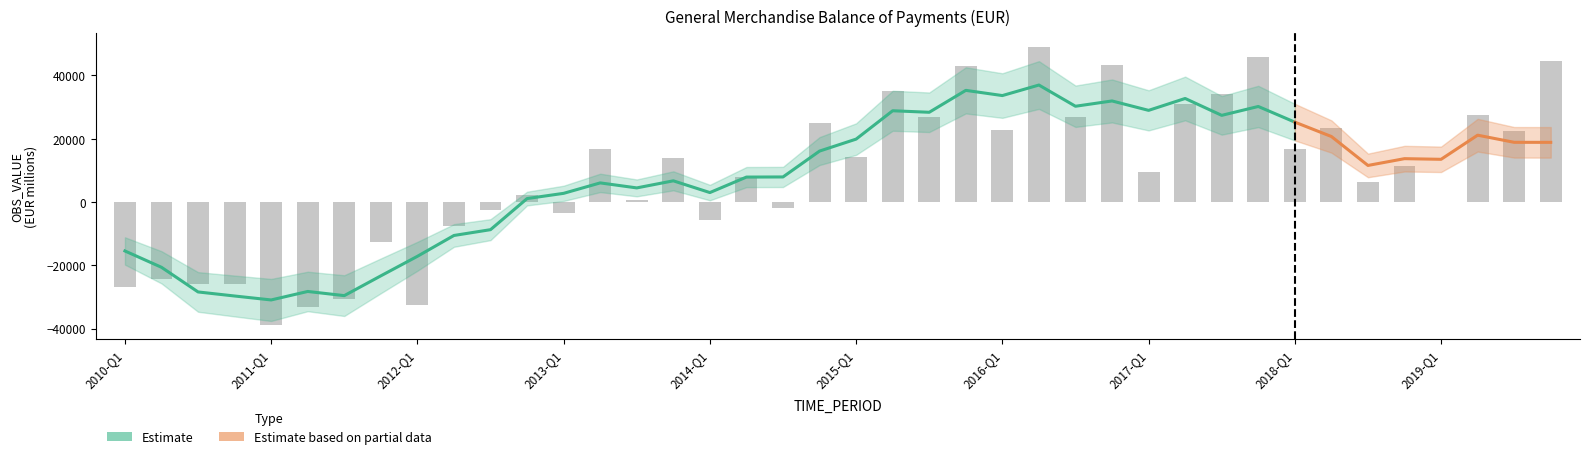

How many data points are above 11284?

20